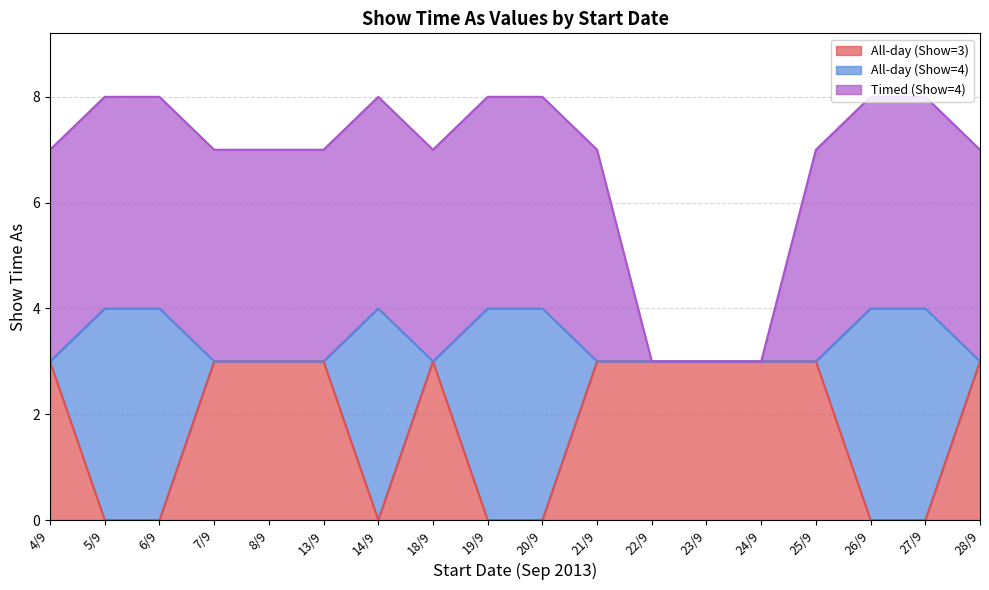

The All-day (Show=3) series shows 0 at 6/9. True or false?

True